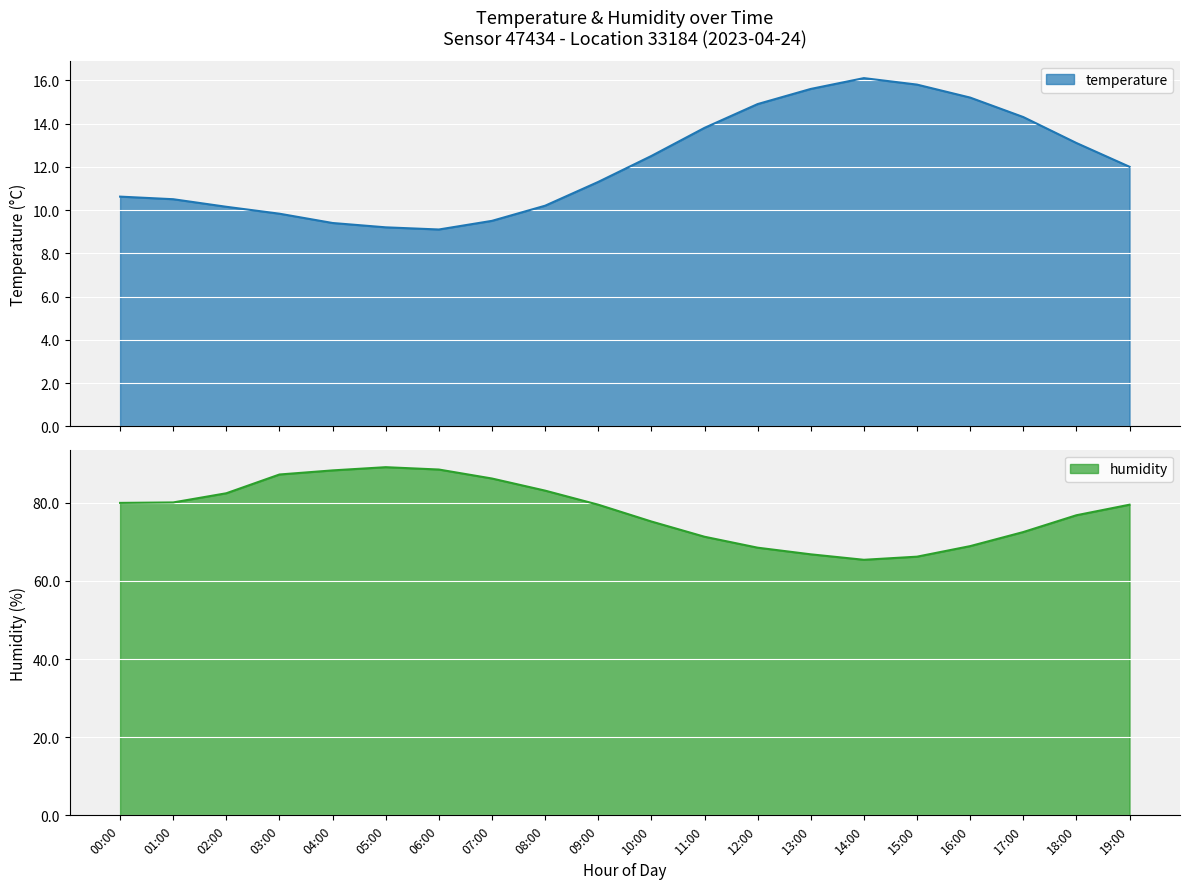

Which category has the highest value across all series?

05:00